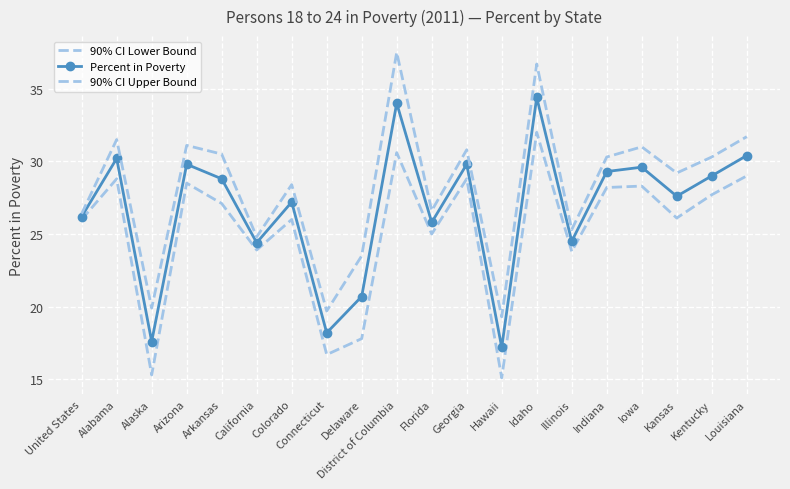

What is the difference between the highest and lowest values at Kansas?

3.1